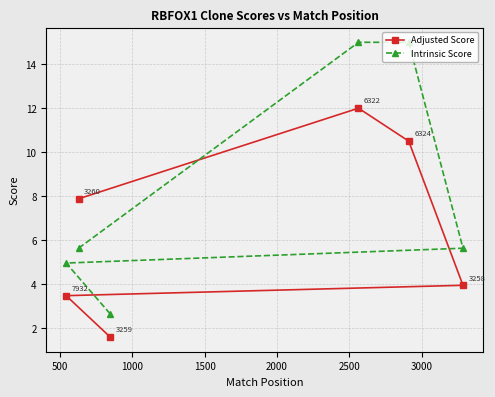

In Adjusted Score, how many points are higher than both neighbors (excluding endpoints)?

1